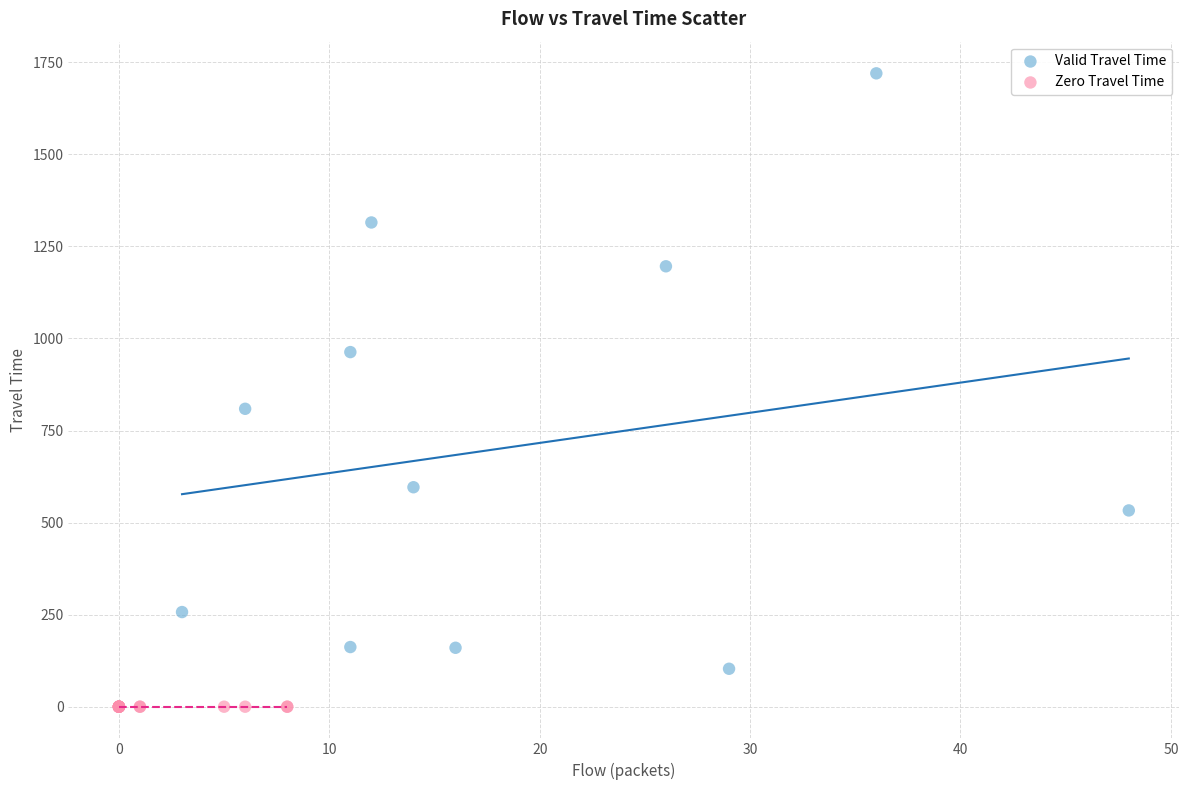

Which series reaches the minimum Y coordinate?

Zero Travel Time